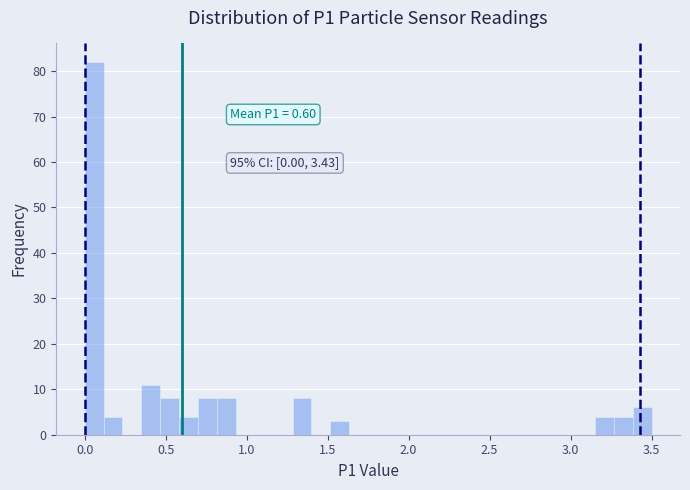

Read against the x-axis, roughly where is the centre of the tallest bar?

0.05